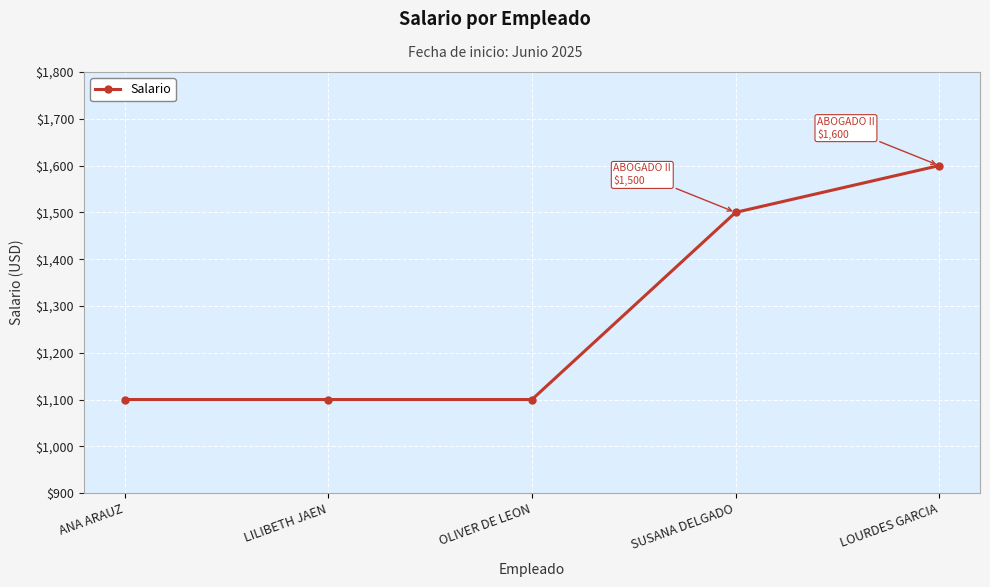

What is the change in value from OLIVER DE LEON to SUSANA DELGADO?

+400